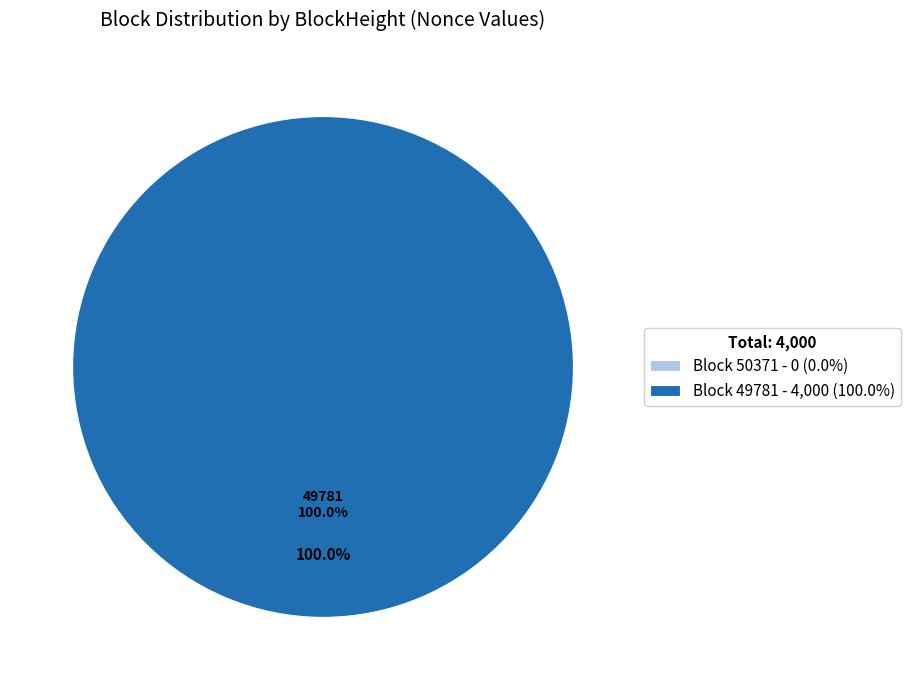

Which category accounts for the majority?

49781